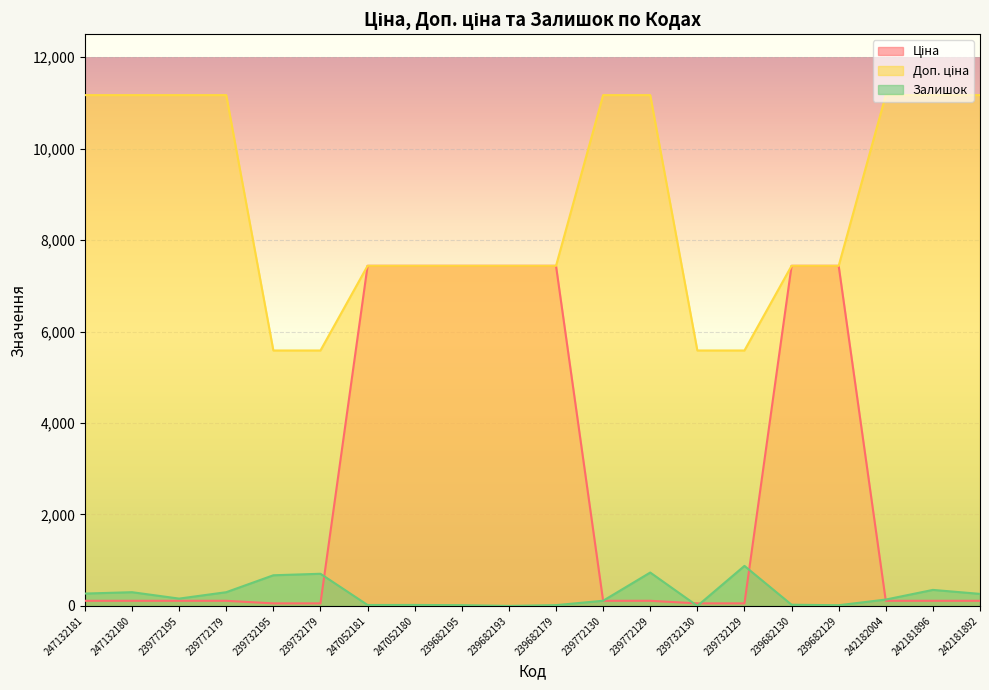

What is the difference between the Доп. ціна values at 242181892 and 239682195?

3732.8